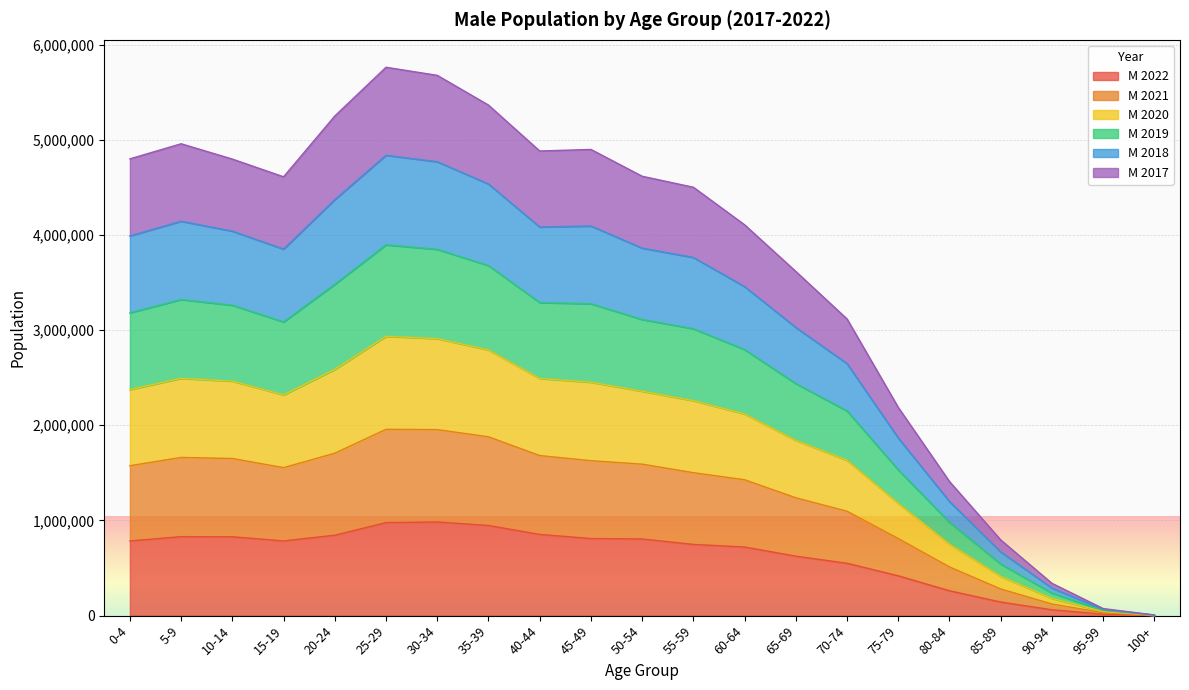

What are all the series names shown in the legend?

M 2022, M 2021, M 2020, M 2019, M 2018, M 2017